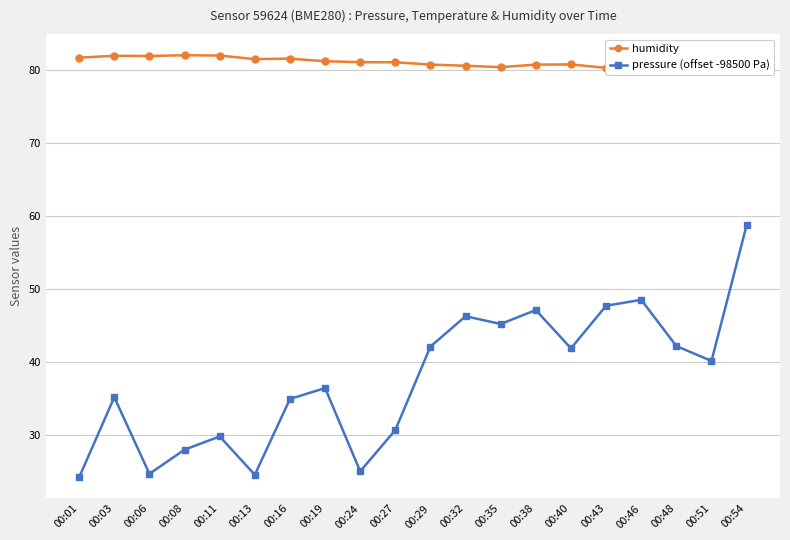

In pressure (offset -98500 Pa), how many points are lower than both neighbors (excluding endpoints)?

6